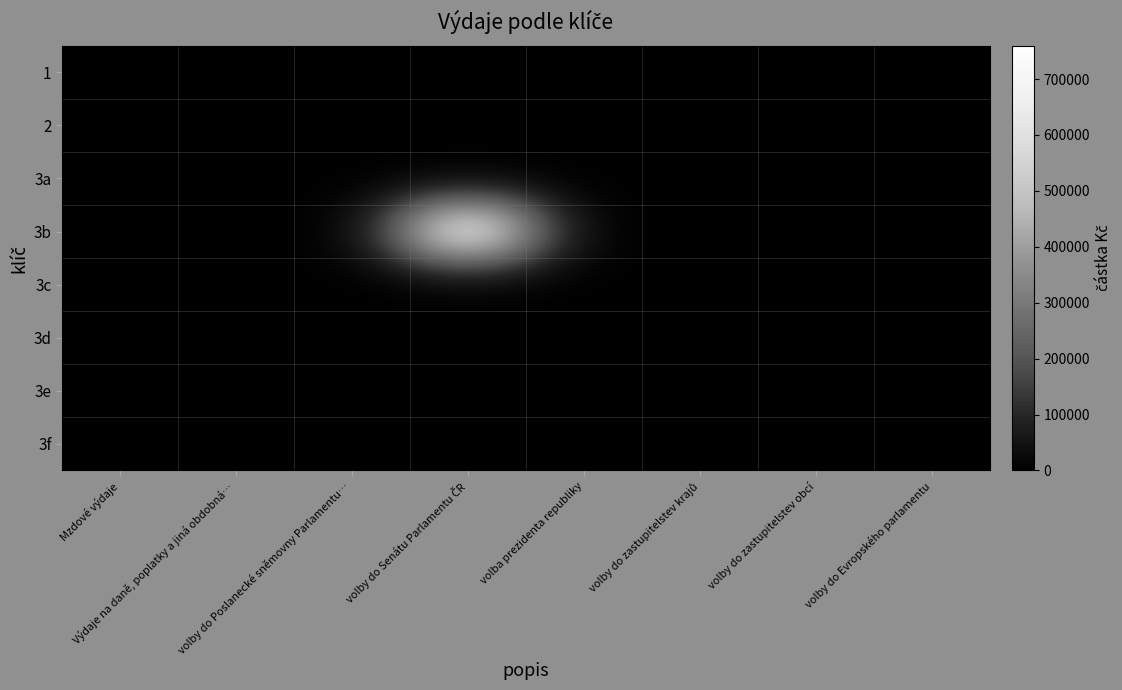

Reading left to right, what are all the values shown in this chart?

1: Mzdové výdaje=0.0	Výdaje na daně, poplatky a jiná obdobná…=0.0	volby do Poslanecké sněmovny Parlamentu…=0.0	volby do Senátu Parlamentu ČR=0.0	volba prezidenta republiky=0.0	volby do zastupitelstev krajů=0.0	volby do zastupitelstev obcí=0.0	volby do Evropského parlamentu=0.0
2: Mzdové výdaje=0.0	Výdaje na daně, poplatky a jiná obdobná…=0.0	volby do Poslanecké sněmovny Parlamentu…=0.0	volby do Senátu Parlamentu ČR=0.0	volba prezidenta republiky=0.0	volby do zastupitelstev krajů=0.0	volby do zastupitelstev obcí=0.0	volby do Evropského parlamentu=0.0
3a: Mzdové výdaje=0.0	Výdaje na daně, poplatky a jiná obdobná…=0.0	volby do Poslanecké sněmovny Parlamentu…=0.0	volby do Senátu Parlamentu ČR=0.0	volba prezidenta republiky=0.0	volby do zastupitelstev krajů=0.0	volby do zastupitelstev obcí=0.0	volby do Evropského parlamentu=0.0
3b: Mzdové výdaje=0.0	Výdaje na daně, poplatky a jiná obdobná…=0.0	volby do Poslanecké sněmovny Parlamentu…=0.0	volby do Senátu Parlamentu ČR=759460.3	volba prezidenta republiky=0.0	volby do zastupitelstev krajů=0.0	volby do zastupitelstev obcí=0.0	volby do Evropského parlamentu=0.0
3c: Mzdové výdaje=0.0	Výdaje na daně, poplatky a jiná obdobná…=0.0	volby do Poslanecké sněmovny Parlamentu…=0.0	volby do Senátu Parlamentu ČR=0.0	volba prezidenta republiky=0.0	volby do zastupitelstev krajů=0.0	volby do zastupitelstev obcí=0.0	volby do Evropského parlamentu=0.0
3d: Mzdové výdaje=0.0	Výdaje na daně, poplatky a jiná obdobná…=0.0	volby do Poslanecké sněmovny Parlamentu…=0.0	volby do Senátu Parlamentu ČR=0.0	volba prezidenta republiky=0.0	volby do zastupitelstev krajů=0.0	volby do zastupitelstev obcí=0.0	volby do Evropského parlamentu=0.0
3e: Mzdové výdaje=0.0	Výdaje na daně, poplatky a jiná obdobná…=0.0	volby do Poslanecké sněmovny Parlamentu…=0.0	volby do Senátu Parlamentu ČR=0.0	volba prezidenta republiky=0.0	volby do zastupitelstev krajů=0.0	volby do zastupitelstev obcí=0.0	volby do Evropského parlamentu=0.0
3f: Mzdové výdaje=0.0	Výdaje na daně, poplatky a jiná obdobná…=0.0	volby do Poslanecké sněmovny Parlamentu…=0.0	volby do Senátu Parlamentu ČR=0.0	volba prezidenta republiky=0.0	volby do zastupitelstev krajů=0.0	volby do zastupitelstev obcí=0.0	volby do Evropského parlamentu=0.0